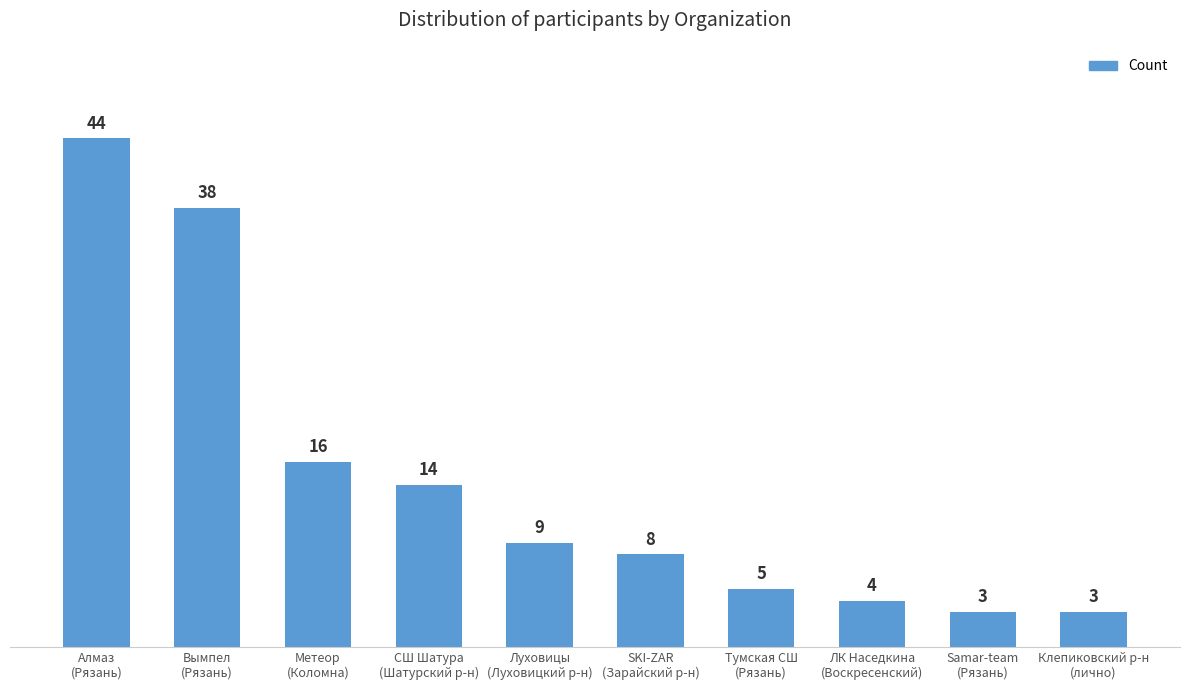

What is the minimum value shown in the chart?

3